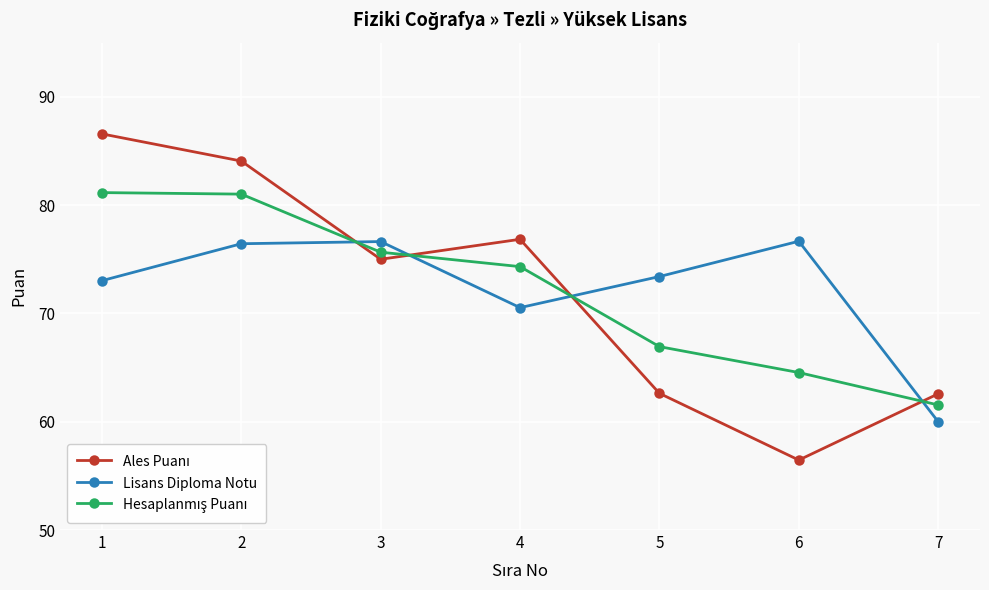

What is the value of the Lisans Diploma Notu point at the 5th from the left?

73.4